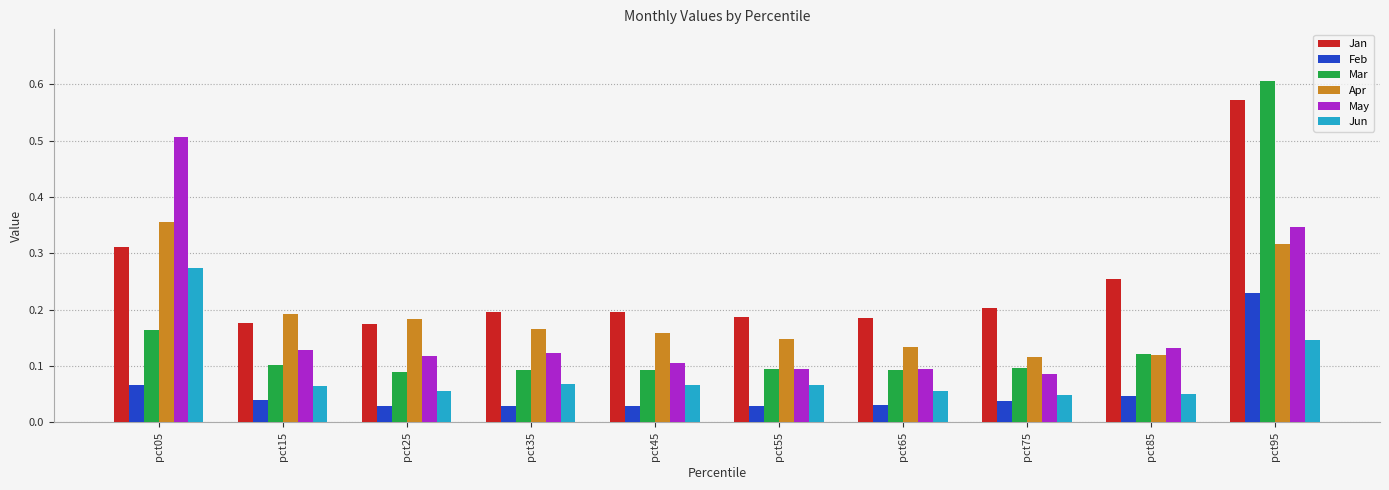

Which series changed the most between pct55 and pct95?

Mar